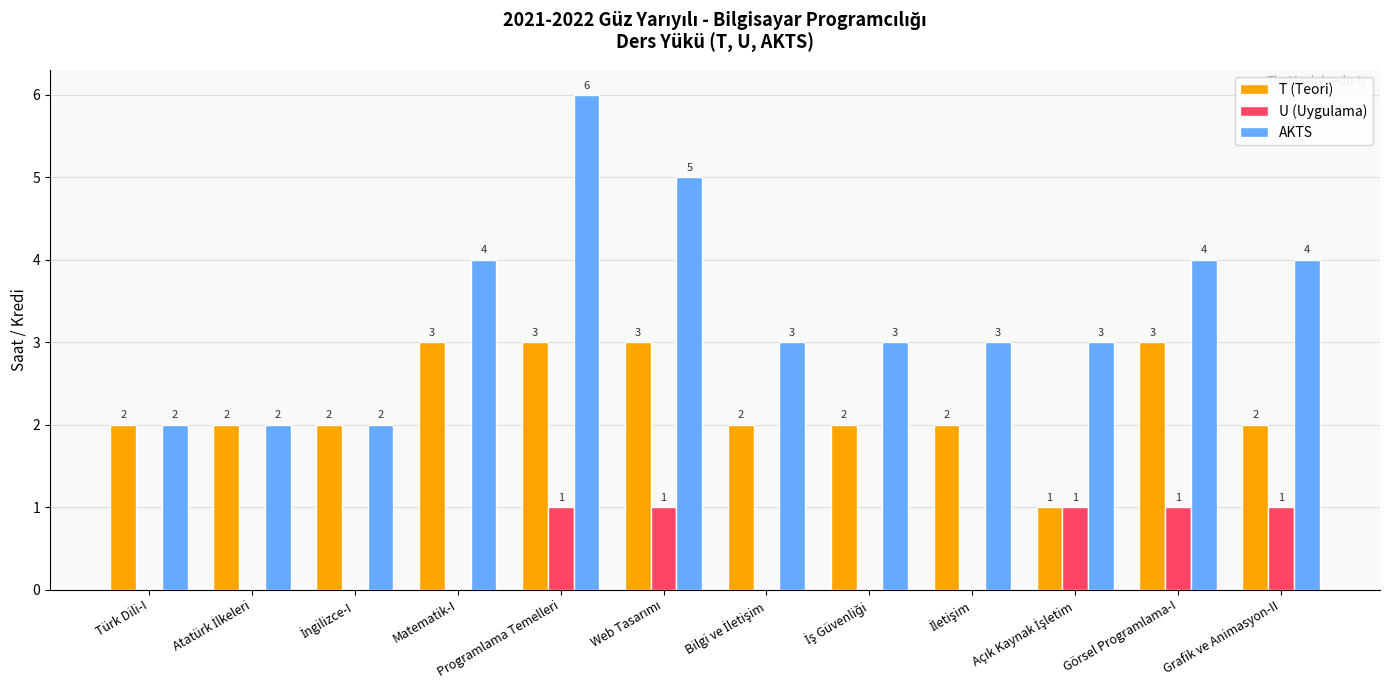

What is the maximum value shown in the chart?

6